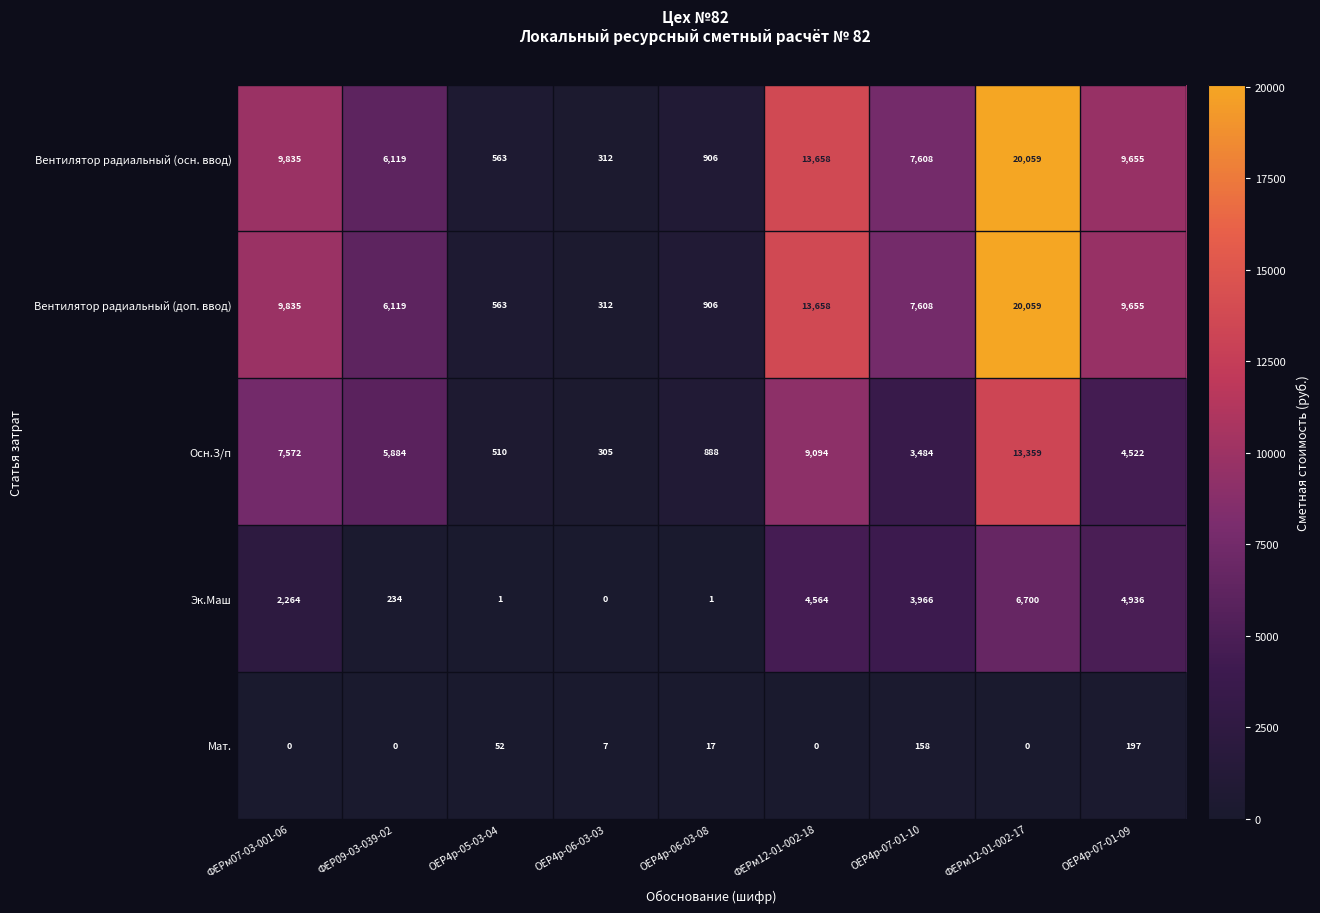

What is the spread (max minus min) of values at ОЕР4р-06-03-08?

905